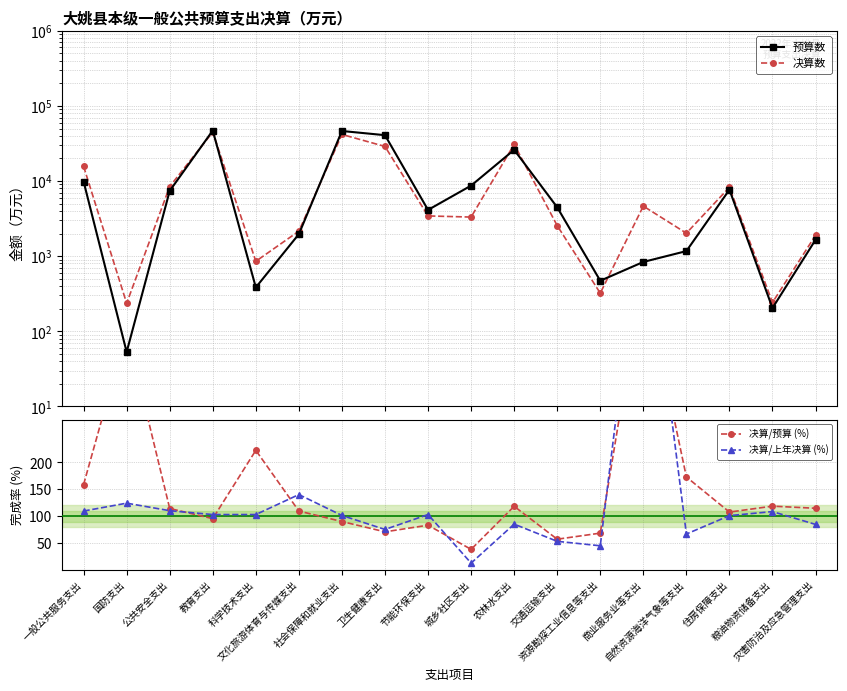

What is the total value across all series at 科学技术支出?

1564.7